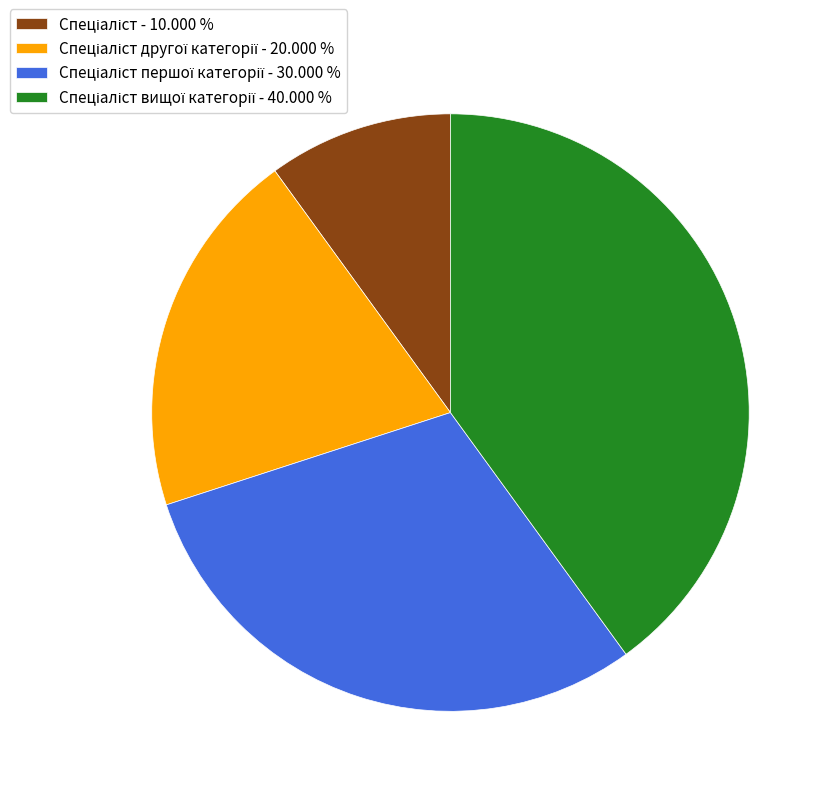

How many slices are in this pie chart?

4